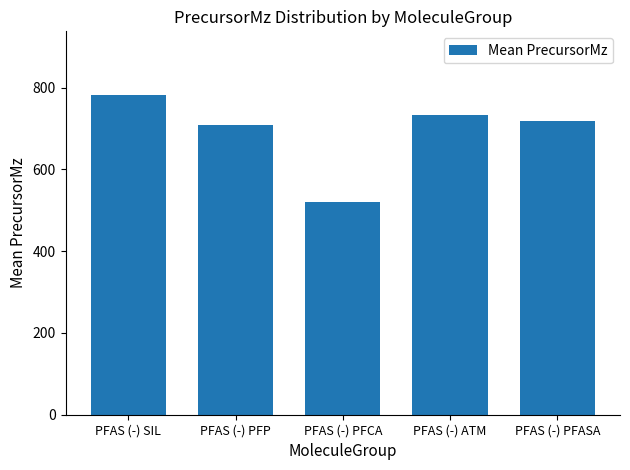

Are the bars horizontal?

No